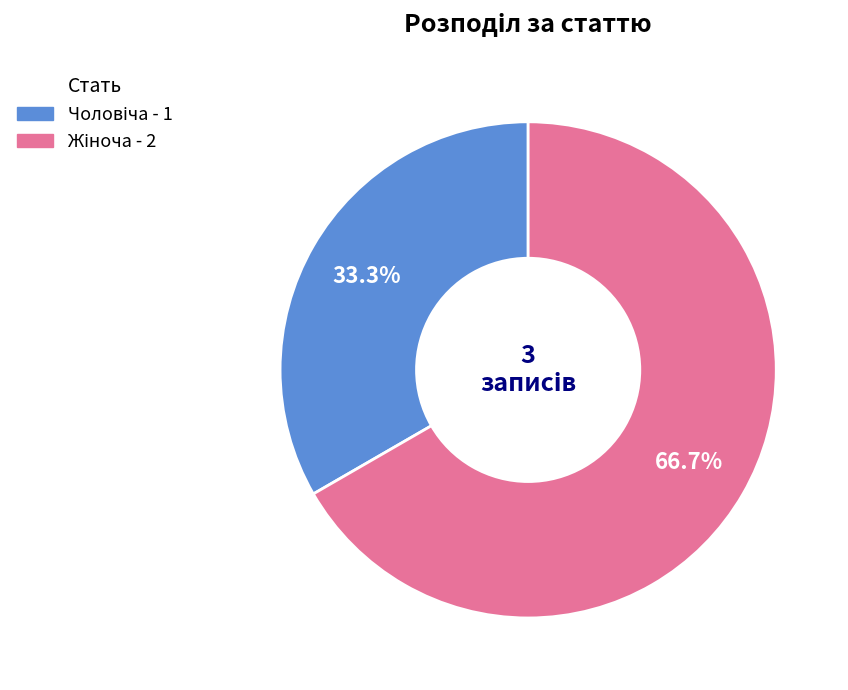

To the nearest percent, what is the difference between the largest and smallest slice percentages?

33%